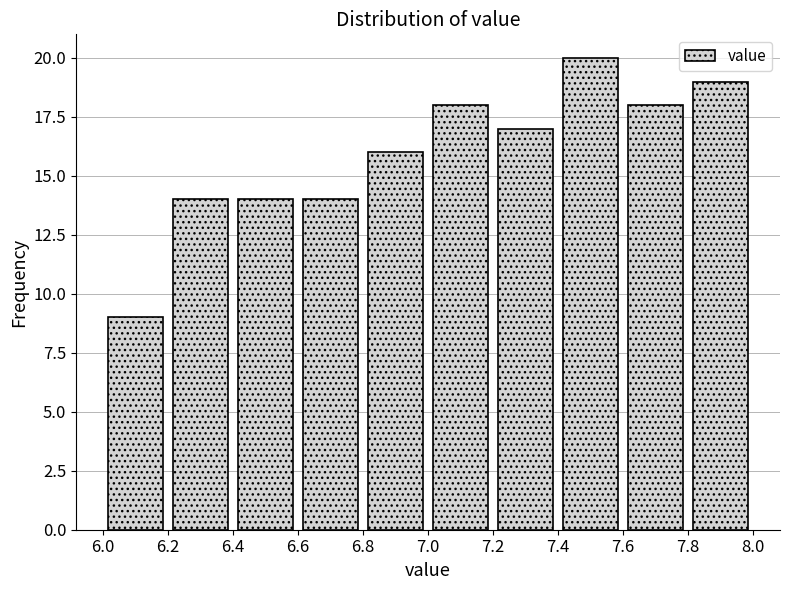

How tall is the bar that spans 7.8 to 8.0 on the x-axis? The values are not printed on the chart, so give them approximately, as read against the axis.

19